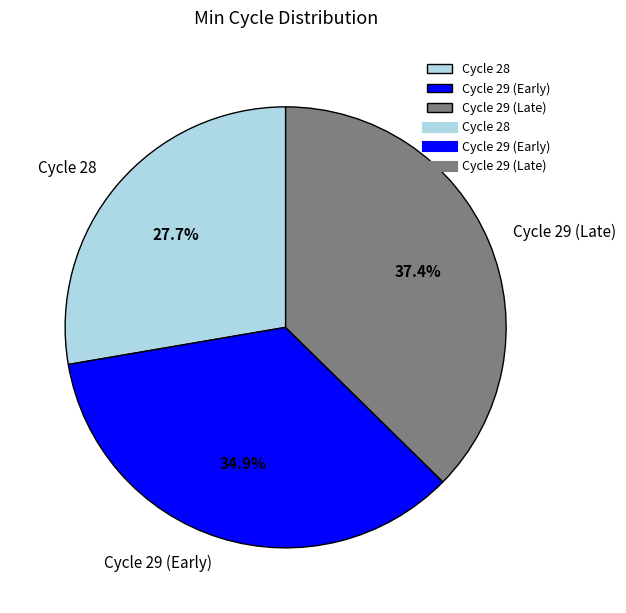

Is there any slice that represents more than half of the pie?

No